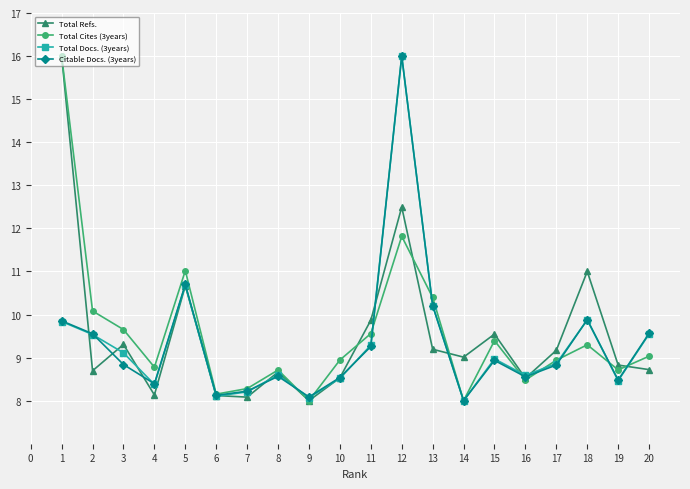

At which category does Total Docs. (3years) reach its first local valley?

4